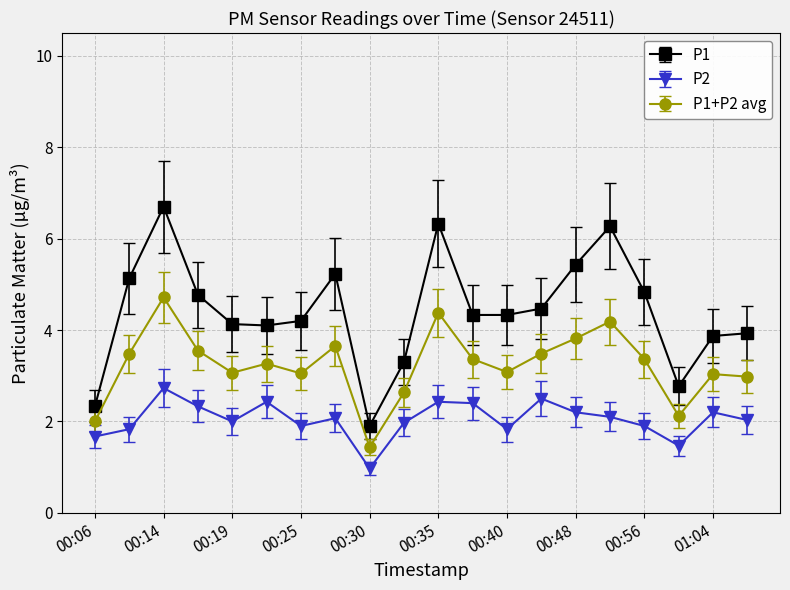

Rank the series by their average value, from lowest to highest.

P2, P1+P2 avg, P1